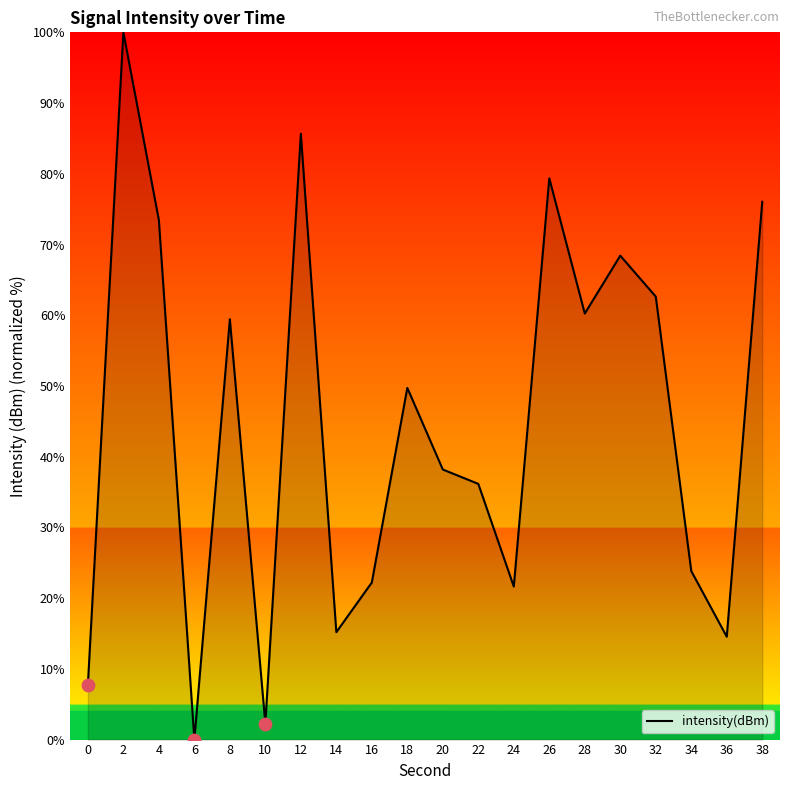

Which has a higher value, 10 or 14?

14